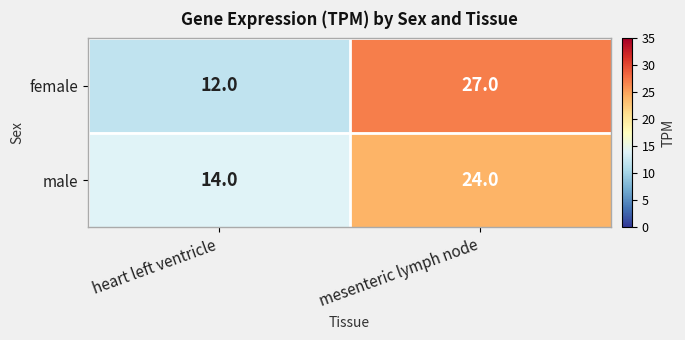

Rank the series at heart left ventricle from highest to lowest value.

male, female